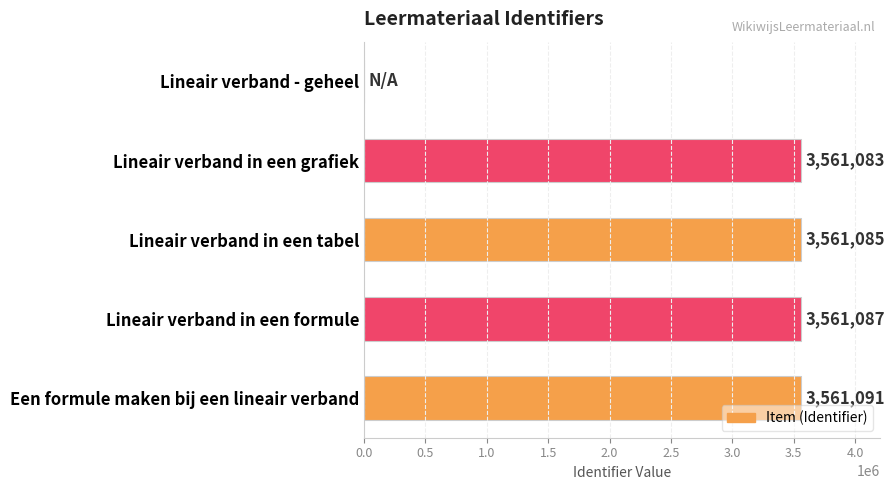

The value at Lineair verband in een tabel is 2271158. True or false?

False